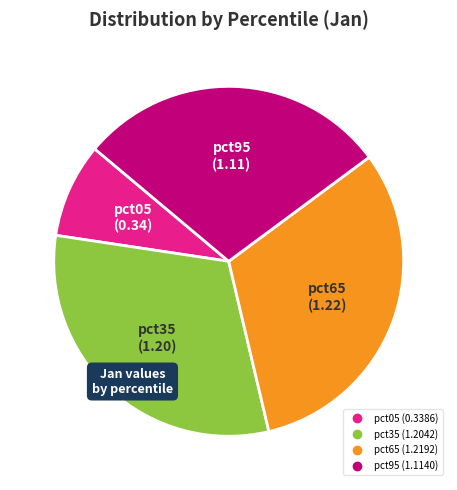

Is there any slice that represents more than half of the pie?

No